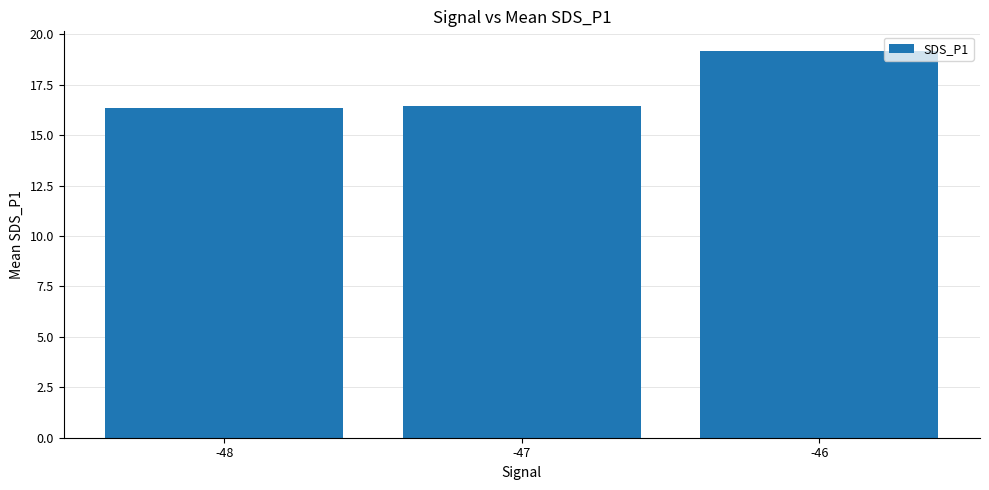

The chart shows a value of 6.1 at -47. True or false?

False